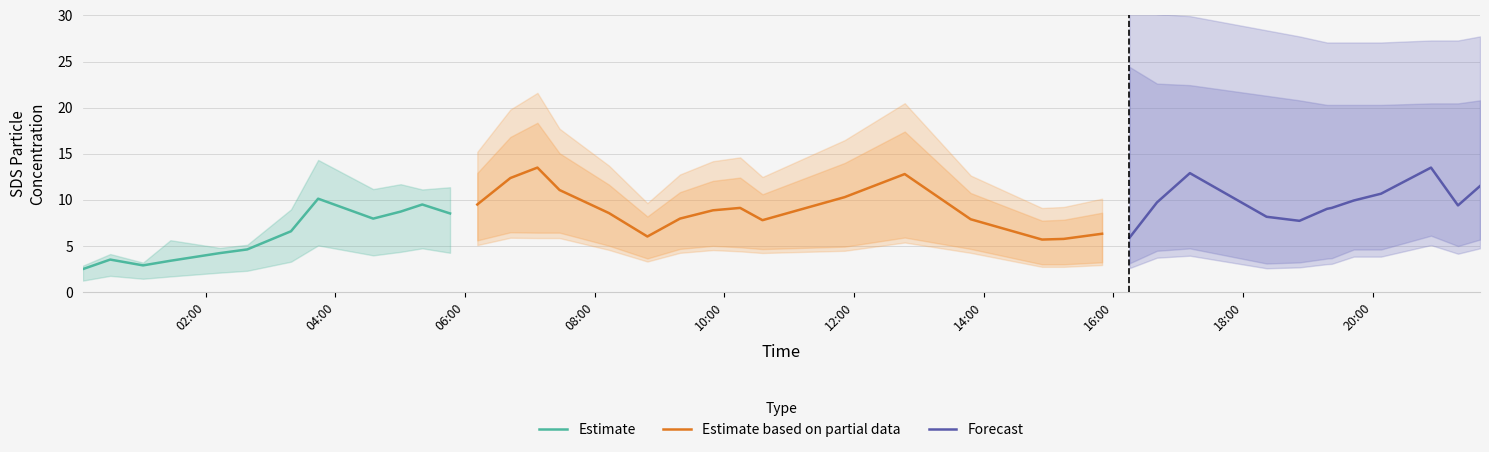

What is the maximum value for Estimate?

10.1